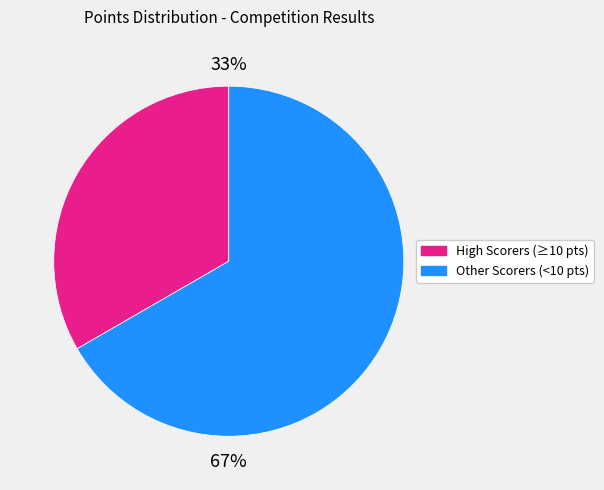

Do High Scorers (≥10 pts) and Other Scorers (<10 pts) together represent more than half of the pie?

Yes